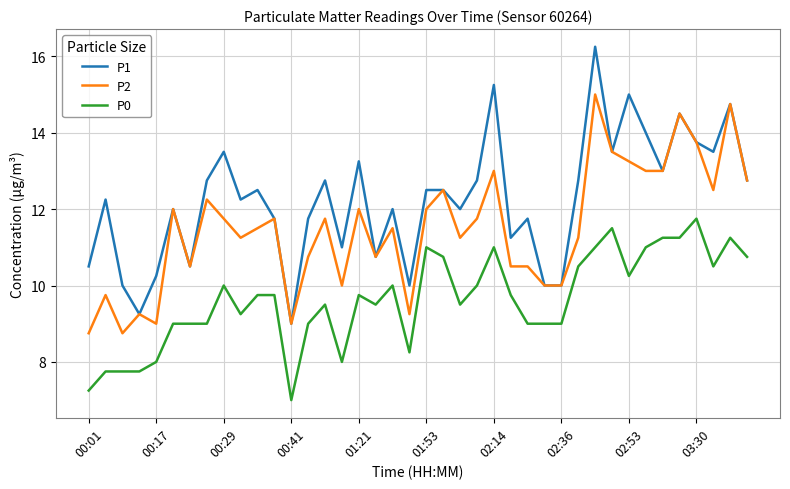

What is the average value of the P2 series?

11.5